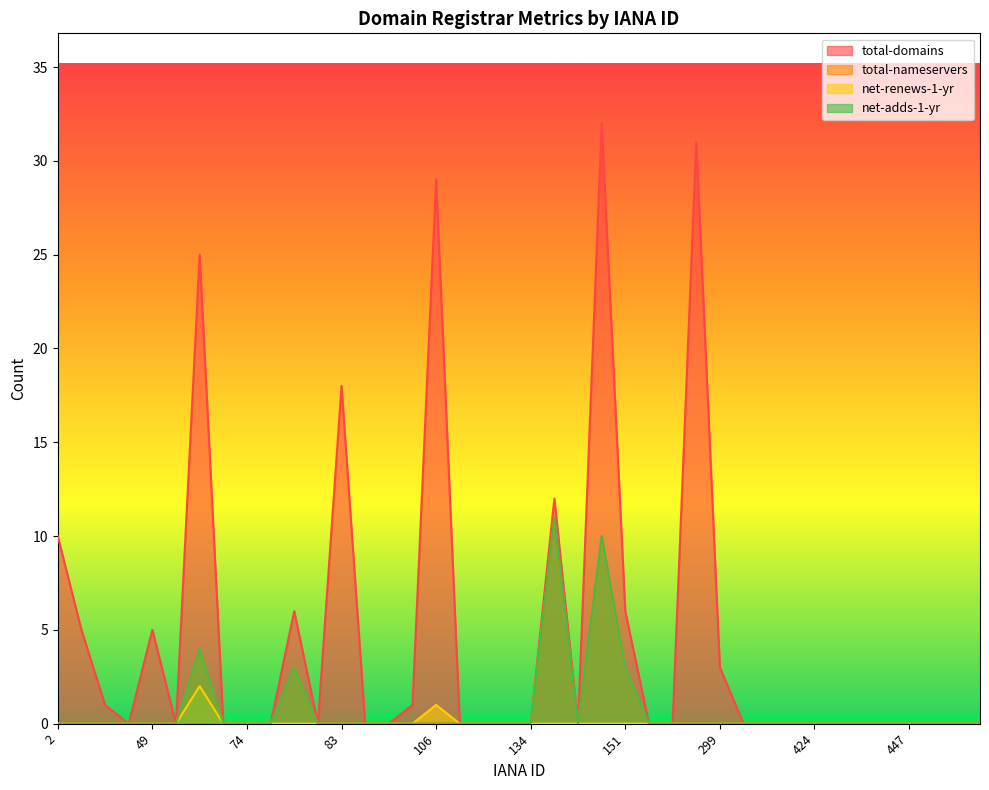

Is the value of net-adds-1-yr at 73 greater than the value of net-renews-1-yr at 433?

No